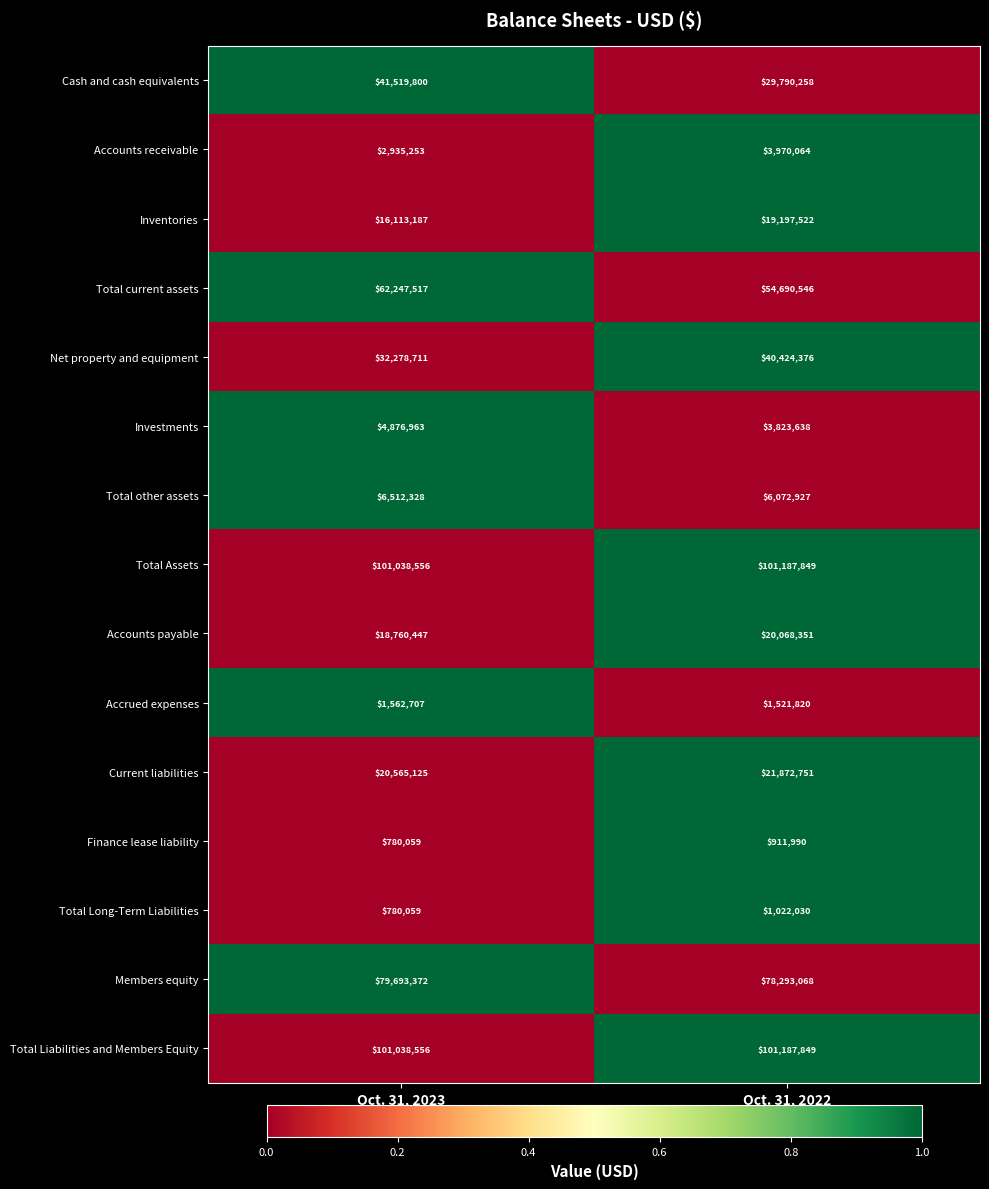

Which series has the largest range (max minus min)?

Cash and cash equivalents